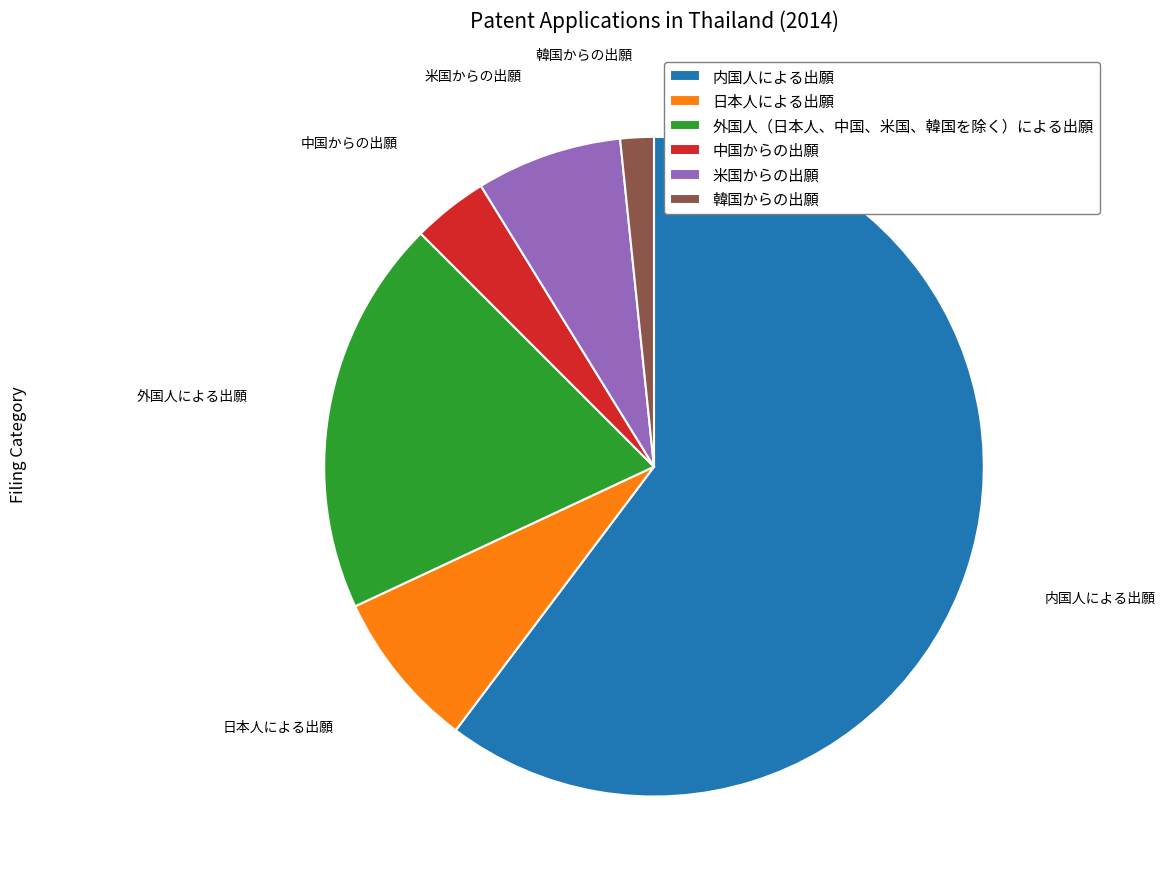

Which has a higher value, 米国からの出願 or 内国人による出願?

内国人による出願